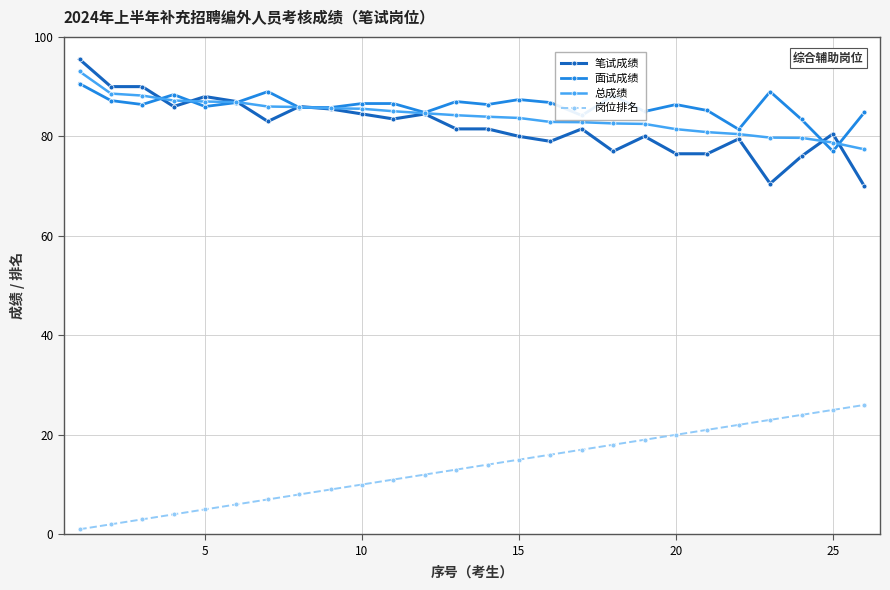

What is the value of the 总成绩 point at the 14th from the left?

84.0